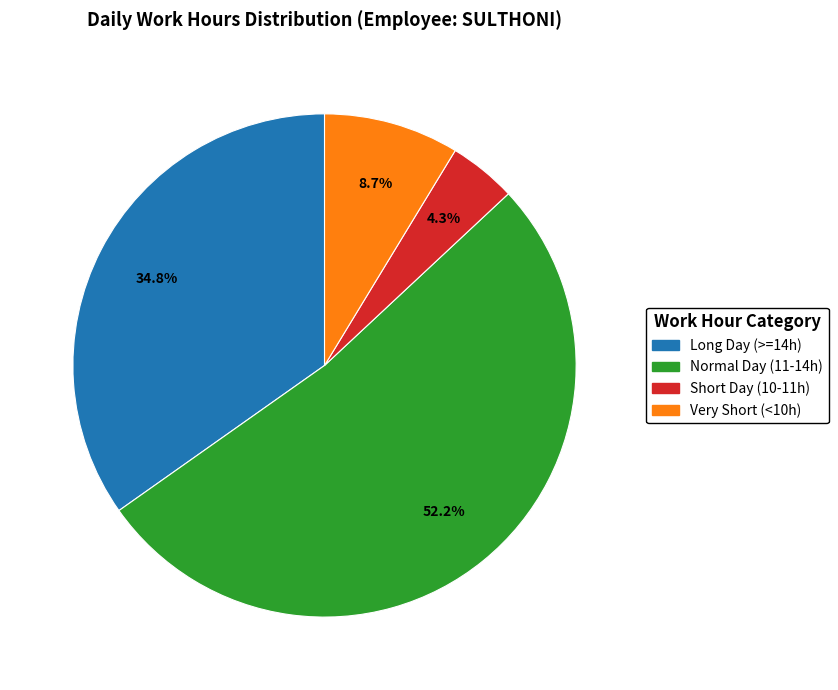

How many slices are in this pie chart?

4